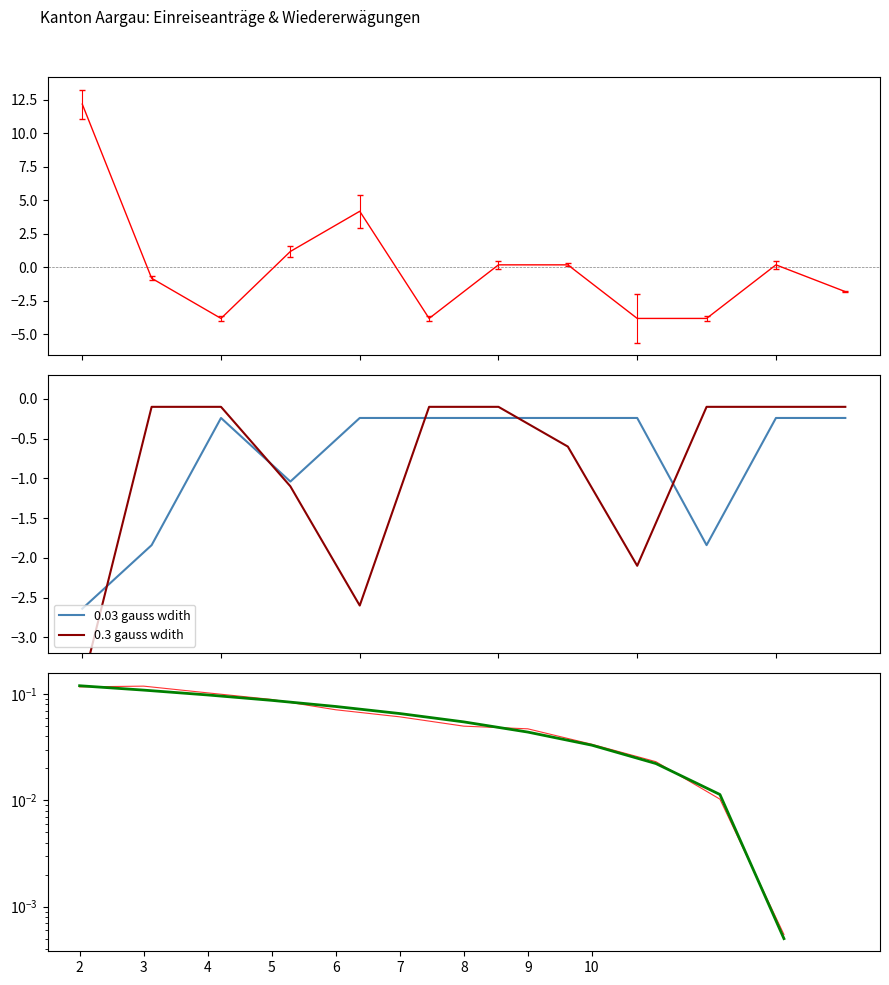

How many interior local valleys does the 0.3 gauss wdith series have?

2